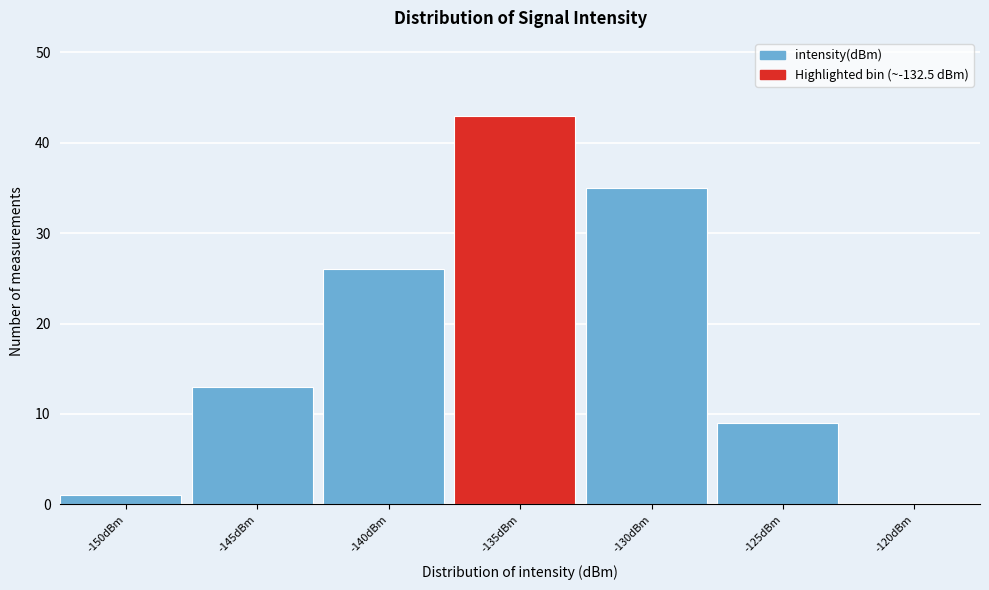

Reading left to right, what are all the values shown in this chart?

-150dBm=1	-145dBm=13	-140dBm=26	-135dBm=43	-130dBm=35	-125dBm=9	-120dBm=0